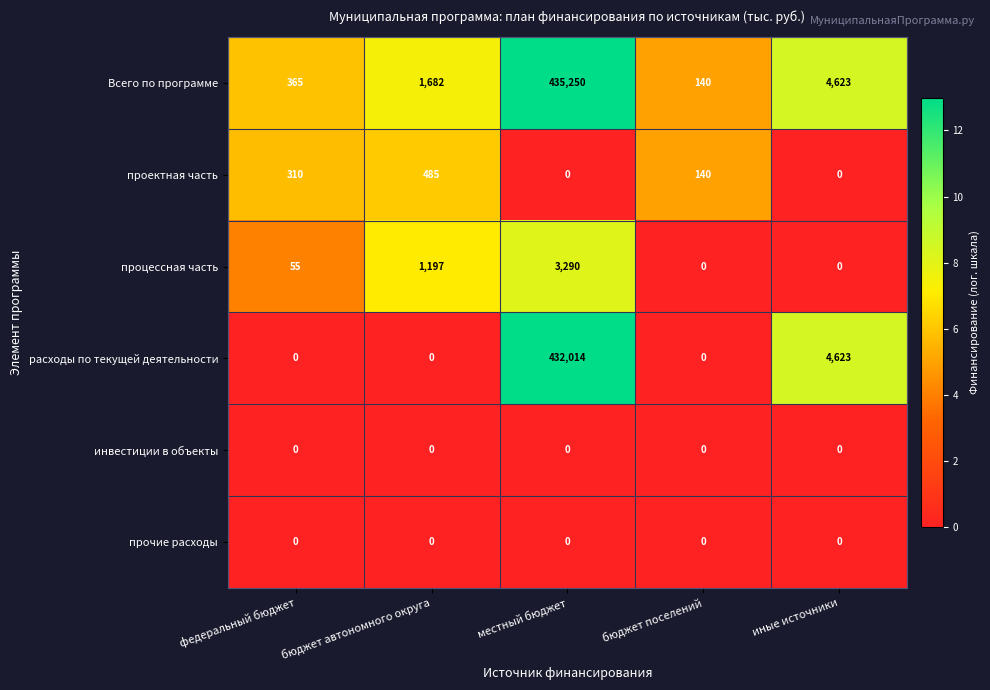

What is the difference between the highest and lowest values at местный бюджет?

435250